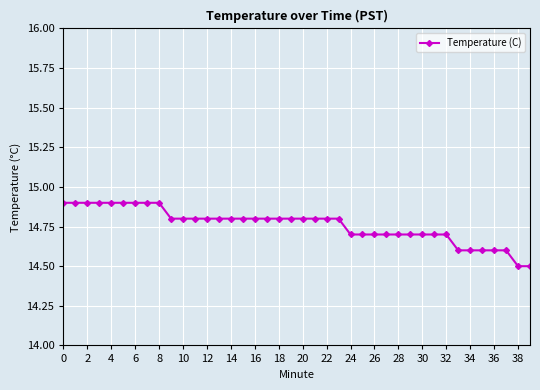

How many values are between 14 and 15?

40